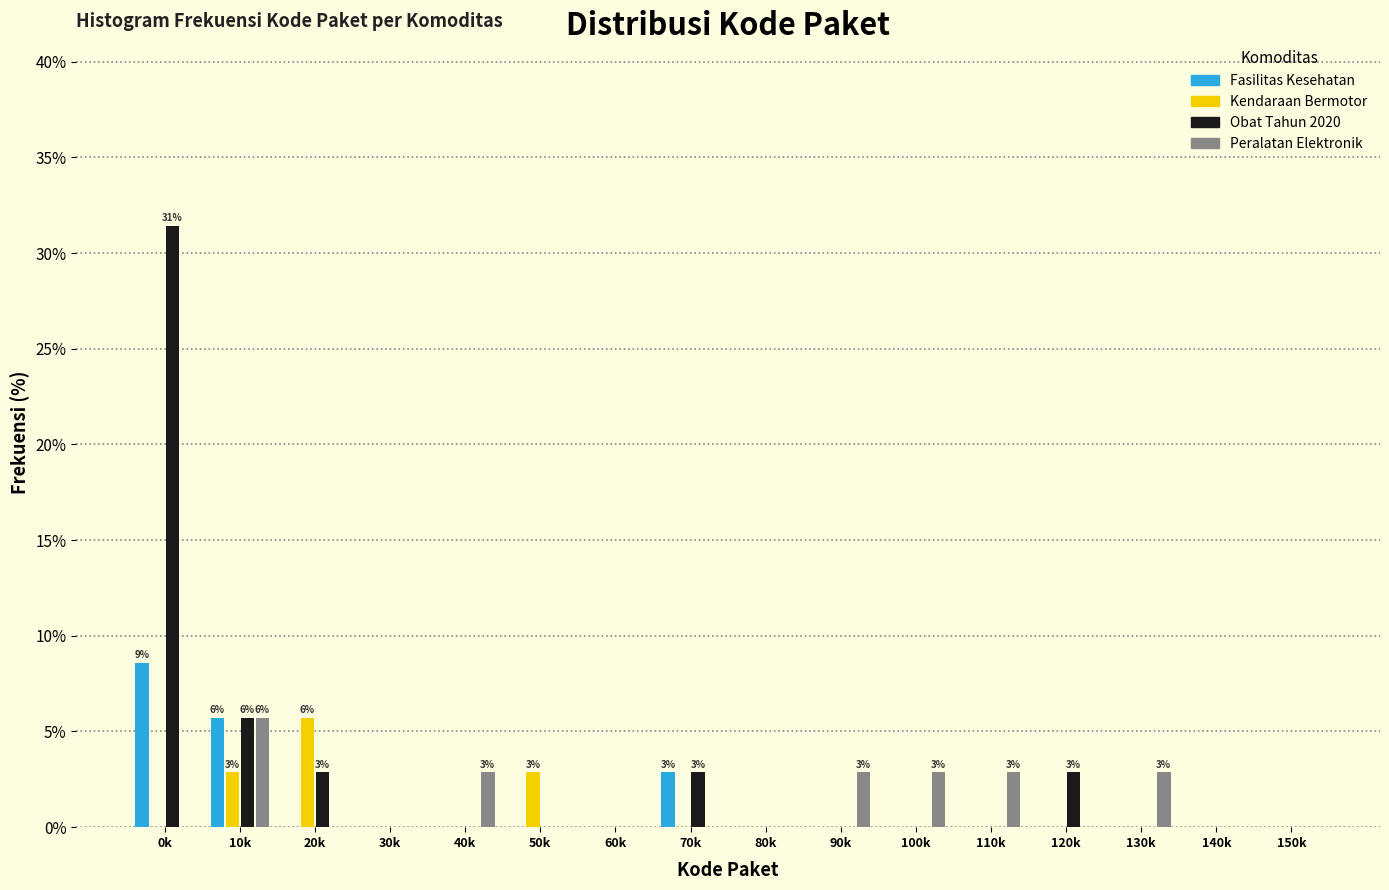

At which category does the chart reach its peak across all series?

0k